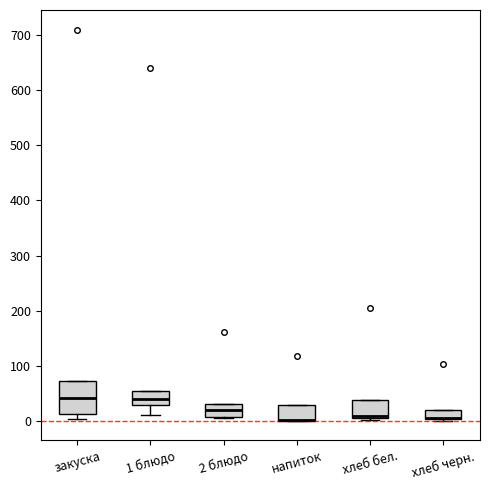

Reading left to right, transcribe this box plot: for each box, give where its median line is, the range the box spans, and where its two whiskers end, as read against the y-axis. The values are not printed on the chart, so give them approximately, as read against the axis.

закуска: median 40, box 10 to 70, whiskers 0 to 70
1 блюдо: median 40, box 30 to 50, whiskers 10 to 50
2 блюдо: median 20, box 10 to 30, whiskers 10 to 30
напиток: median 0 (drawn on the box's lower edge), box 0 to 30, whiskers 0 to 30
хлеб бел.: median 10 (just above the box's lower edge), box 10 to 40, whiskers 0 to 40
хлеб черн.: median 10 (drawn on the box's lower edge), box 0 to 20, whiskers 0 (just below the box's lower edge) to 20